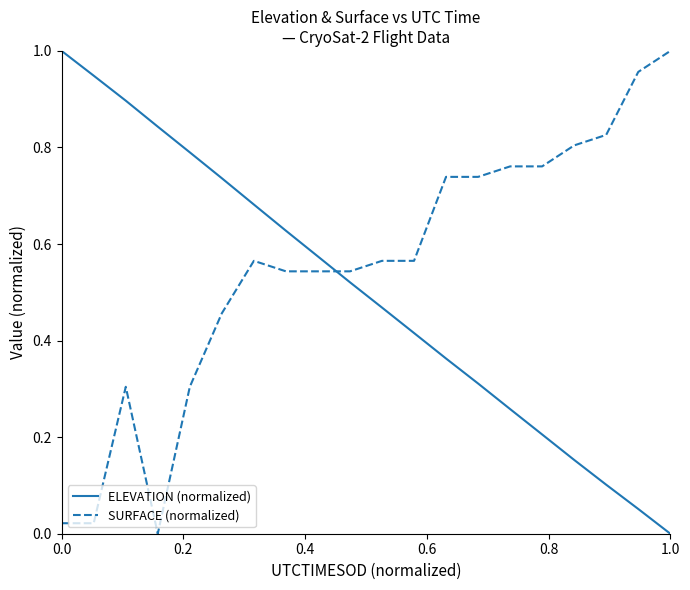

How many lines are shown in the chart?

2